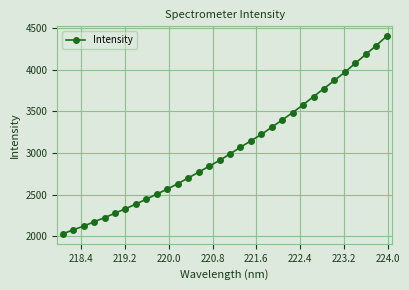

What is the smallest value displayed?

2029.3